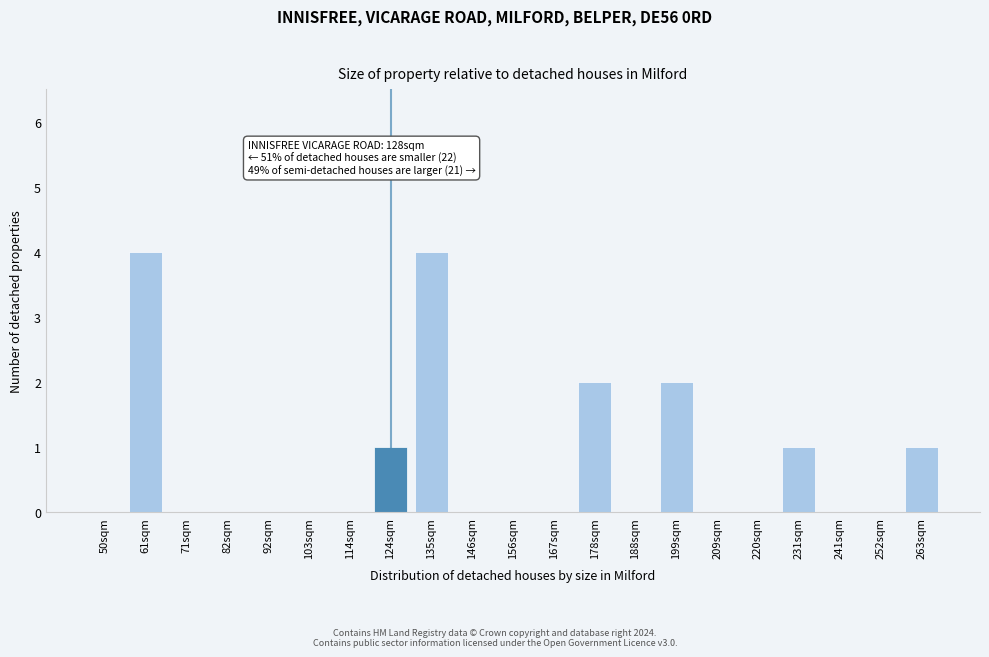

Reading left to right, what are all the values shown in this chart?

50sqm=0	61sqm=4	71sqm=0	82sqm=0	92sqm=0	103sqm=0	114sqm=0	124sqm=1	135sqm=4	146sqm=0	156sqm=0	167sqm=0	178sqm=2	188sqm=0	199sqm=2	209sqm=0	220sqm=0	231sqm=1	241sqm=0	252sqm=0	263sqm=1